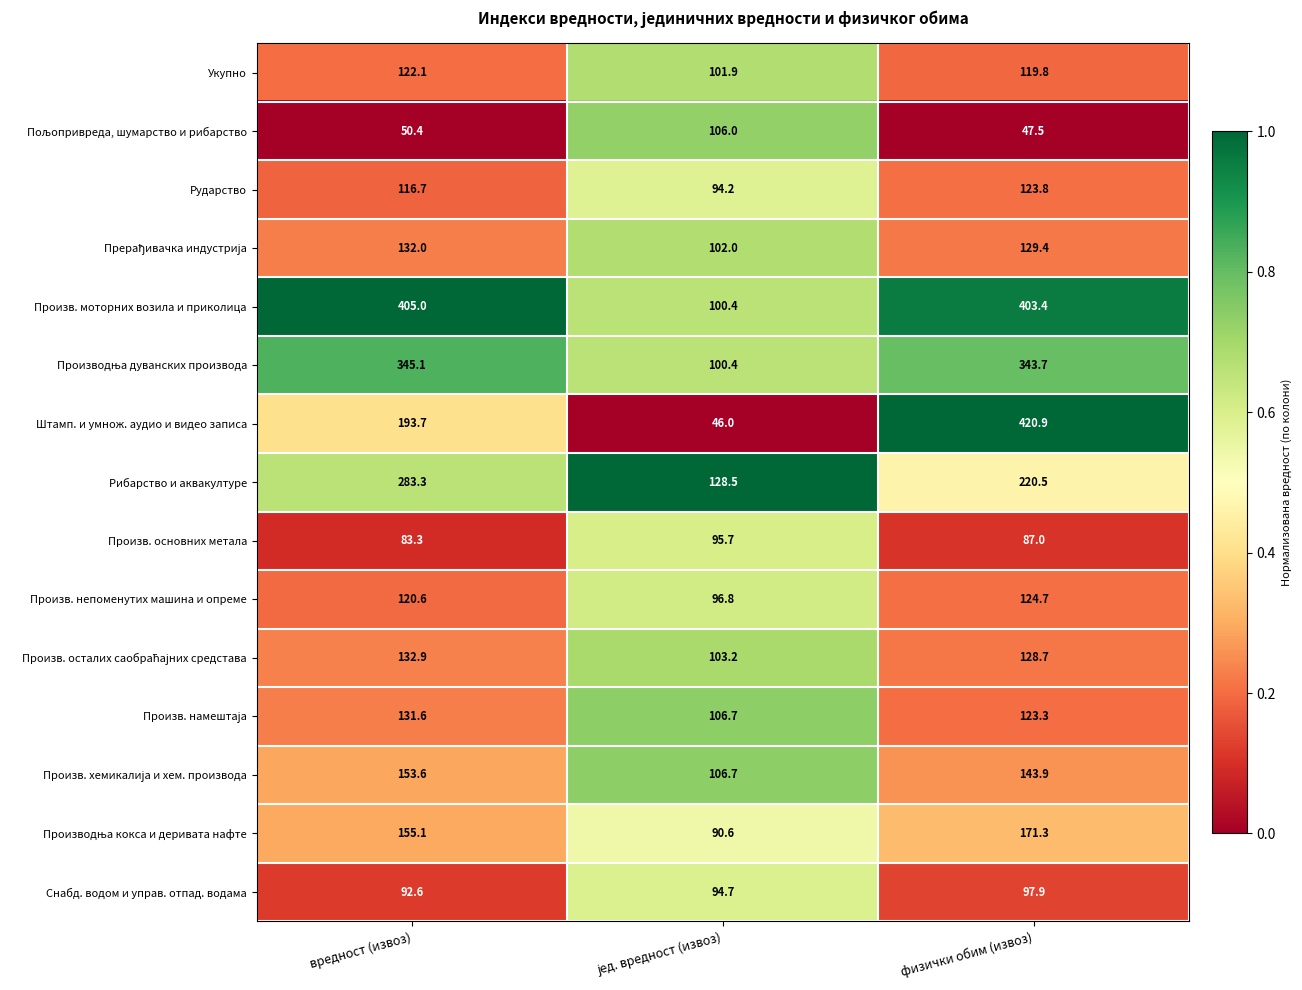

Which series changed the most between вредност (извоз) and физички обим (извоз)?

Штамп. и умнож. аудио и видео записа